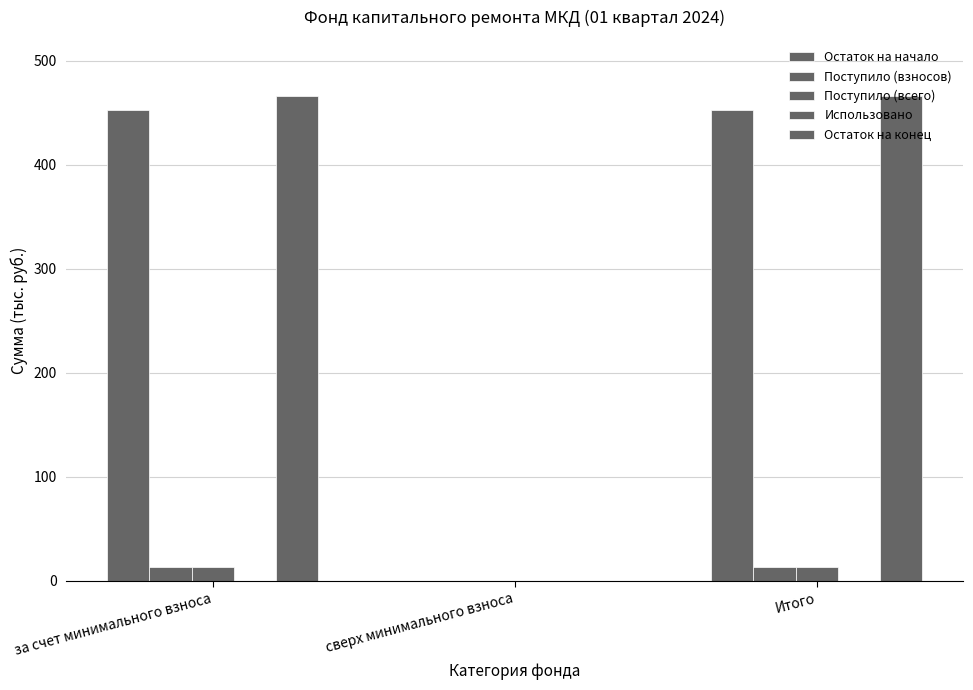

How many data points does each series have?

3